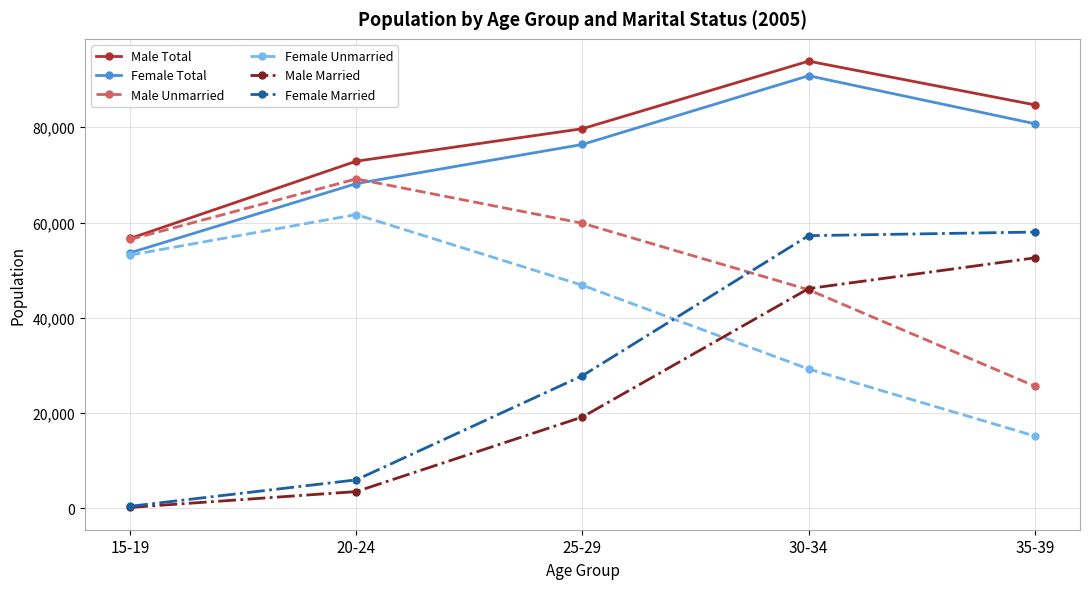

What is the approximate value of Male Total at 35-39, to the nearest 50?

84700